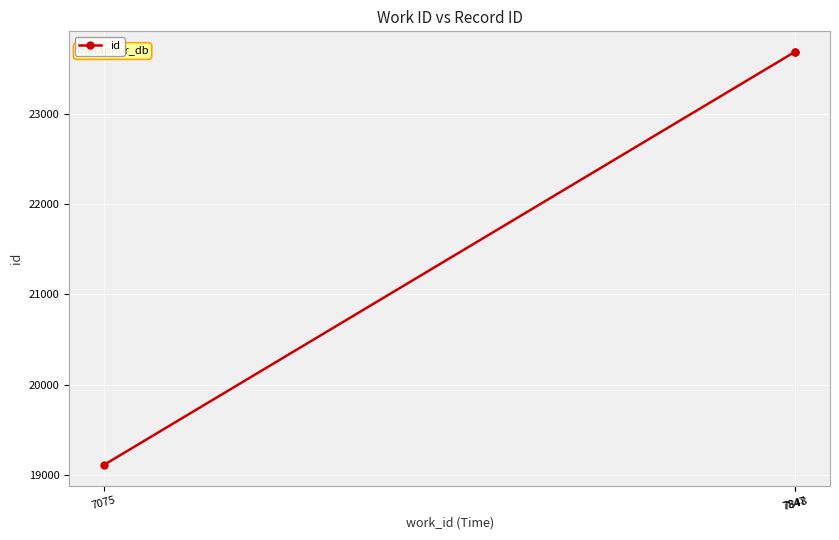

How many lines are shown in the chart?

1